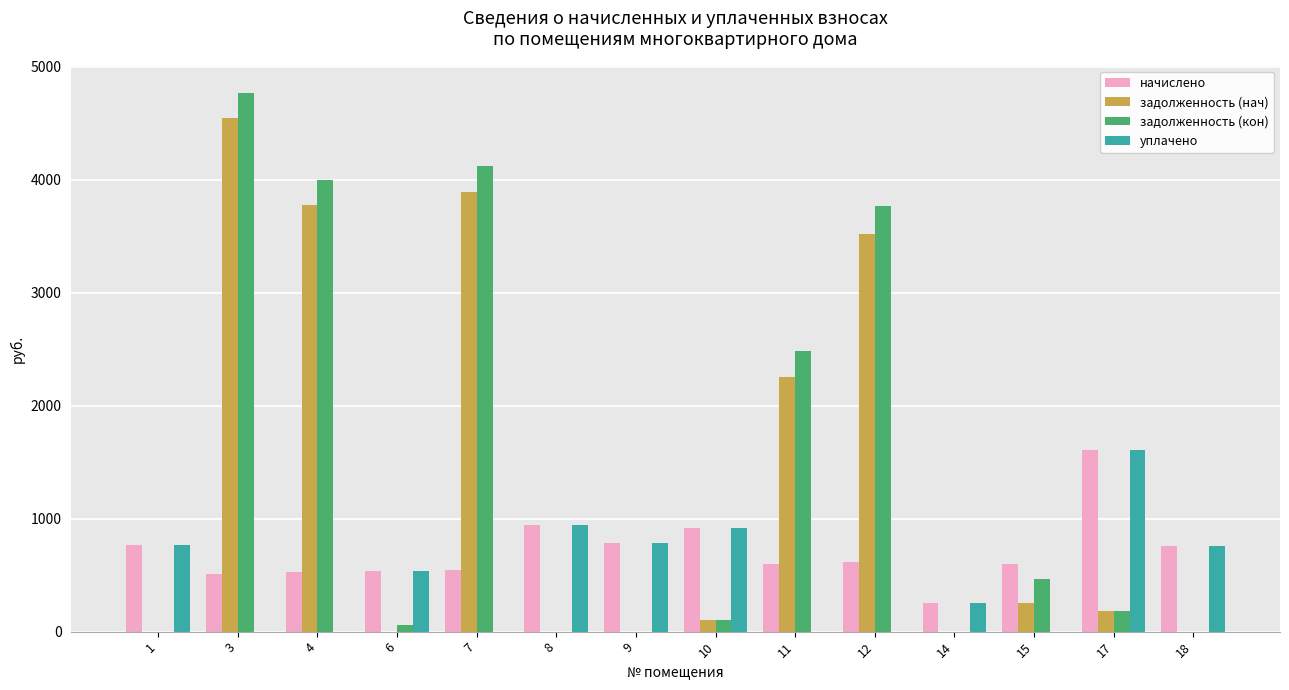

Between 11 and 17, which series saw the biggest shift?

задолженность (кон)